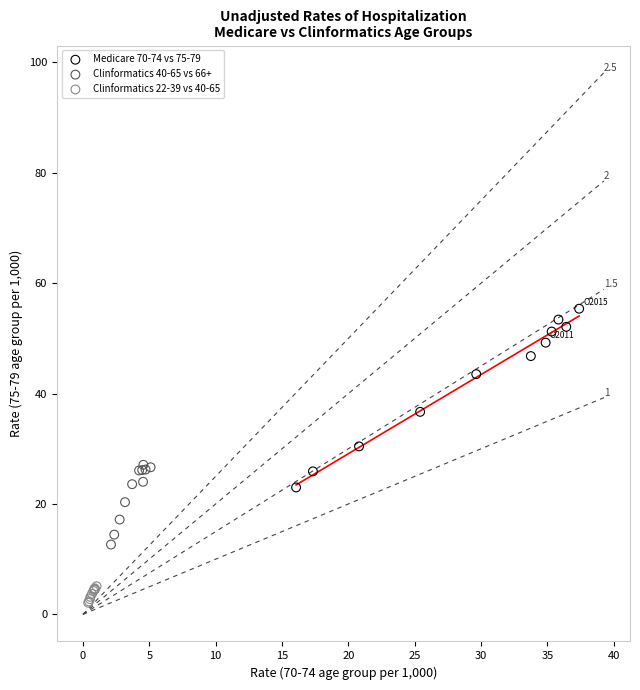

What are all the series names shown in the legend?

Medicare 70-74 vs 75-79, Clinformatics 40-65 vs 66+, Clinformatics 22-39 vs 40-65